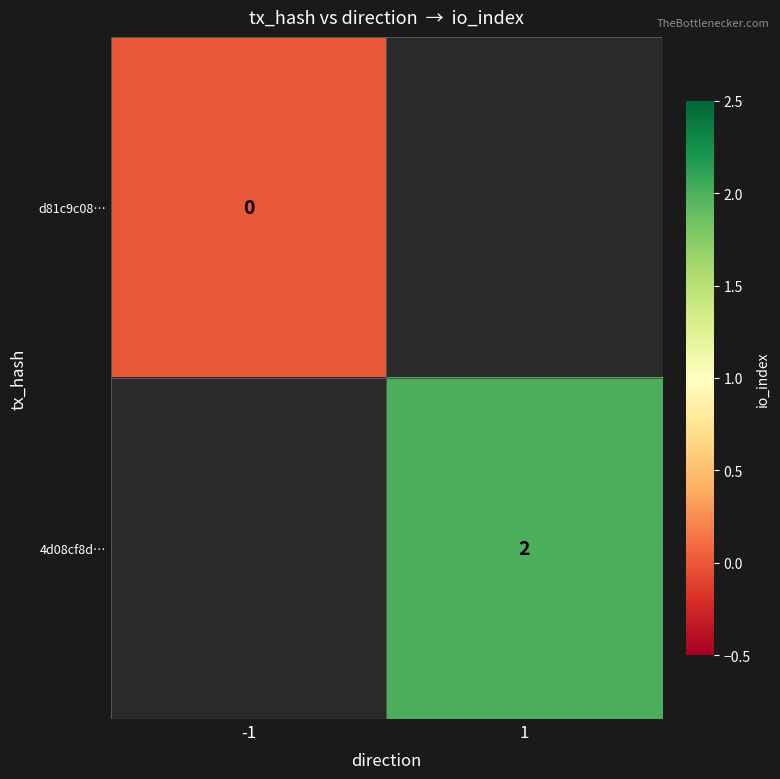

How many distinct data groups are displayed?

2